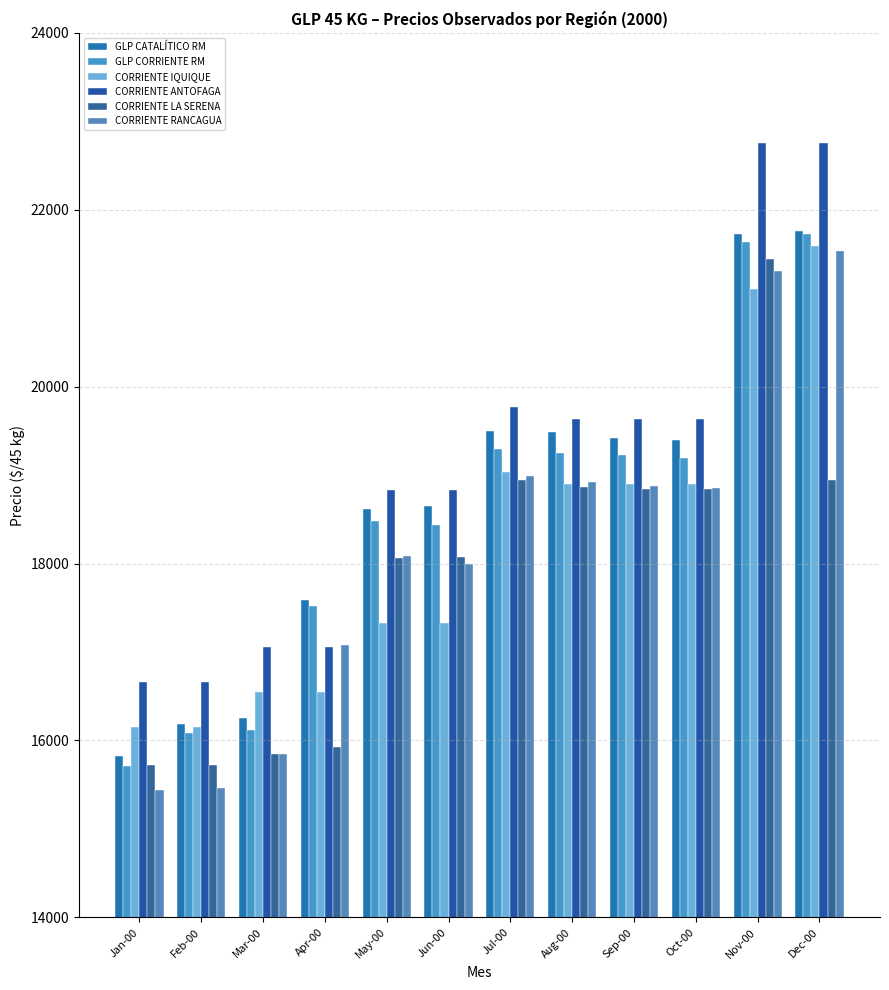

Where does the CORRIENTE RANCAGUA series first go above 18855?

Jul-00